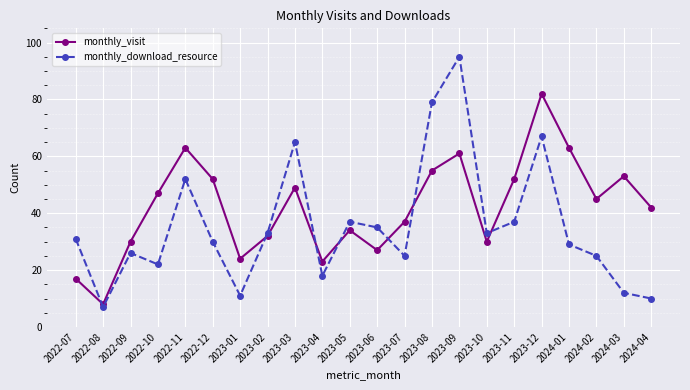

Read the monthly_visit value at 2023-09.

61